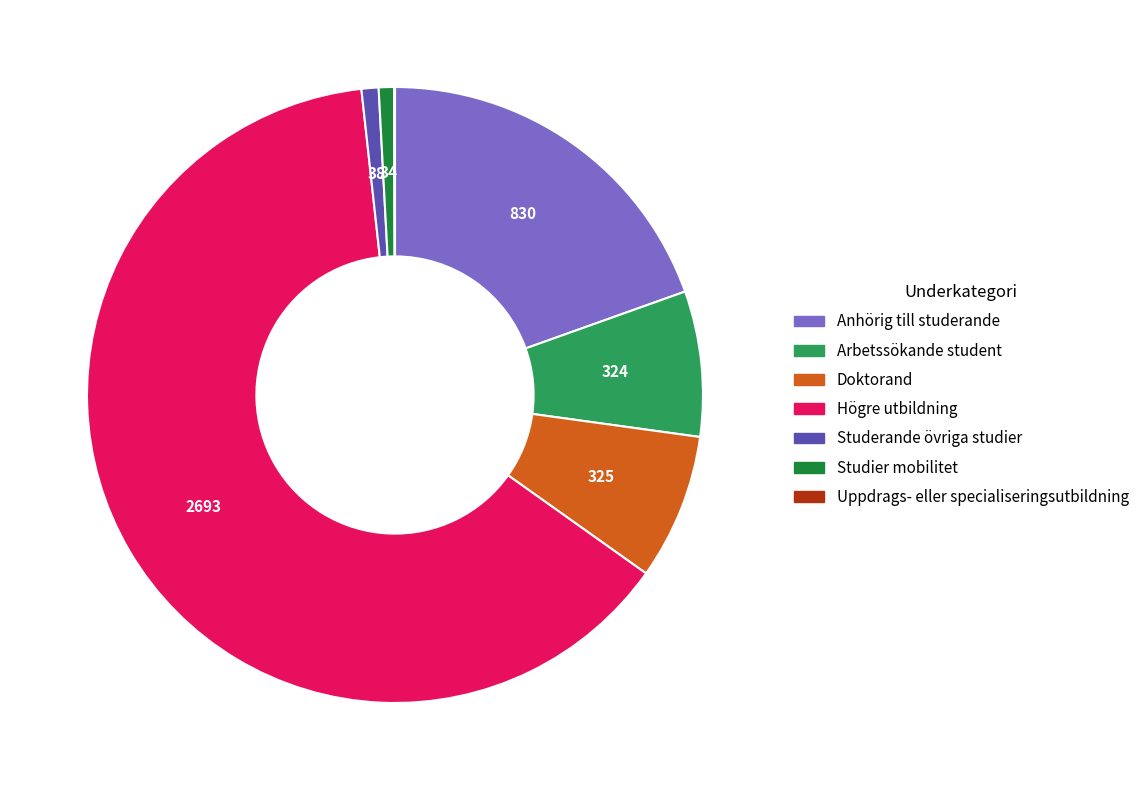

Is the sum of Arbetssökande student and Doktorand greater than half?

No